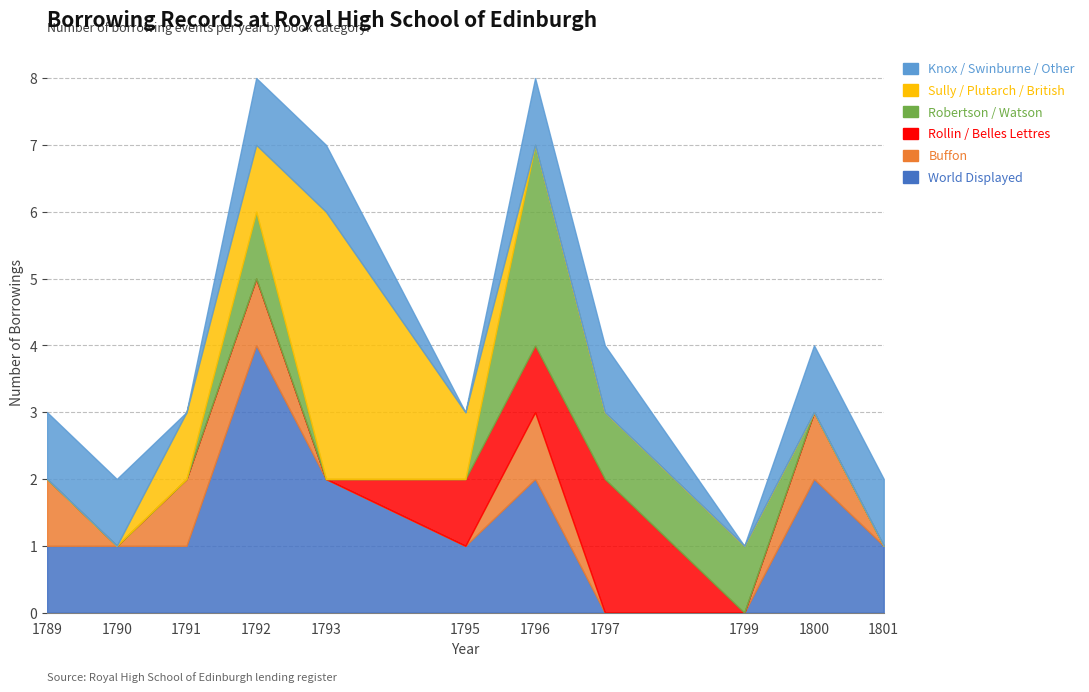

Count the number of data series in this chart.

6